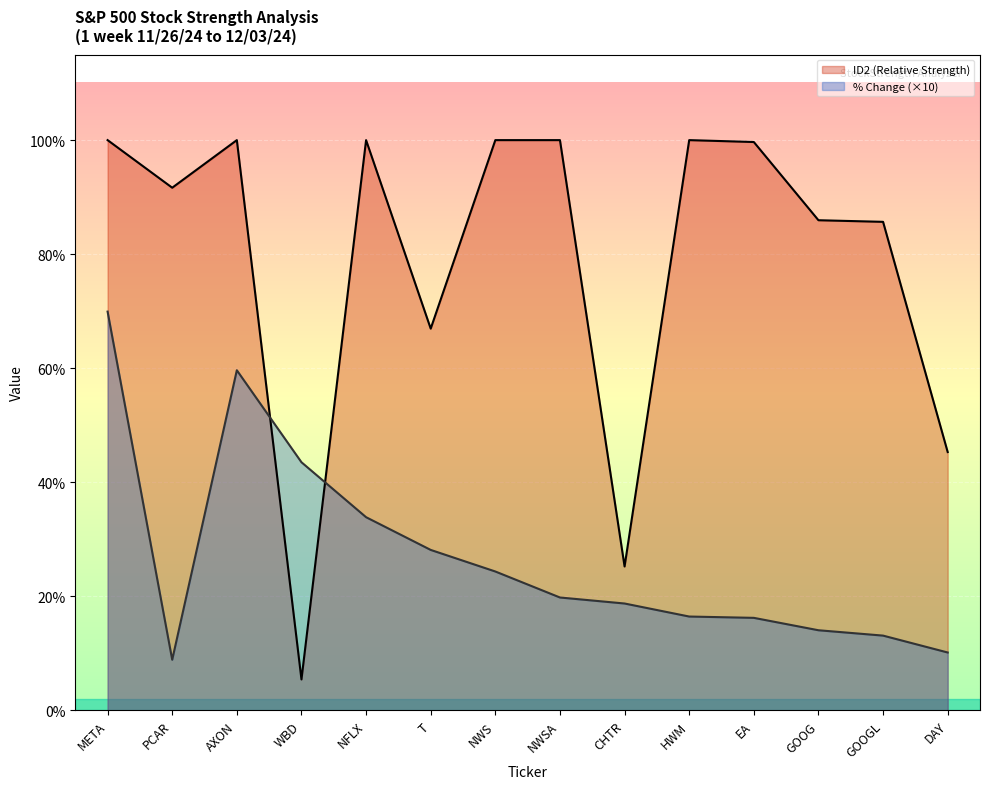

Reading left to right, list all the values displayed in this chart.

ID2 (Relative Strength): 1.0	0.9	1.0	0.1	1.0	0.7	1.0	1.0	0.3	1.0	1.0	0.9	0.9	0.5
% Change (×10): 0.7	0.1	0.6	0.4	0.3	0.3	0.2	0.2	0.2	0.2	0.2	0.1	0.1	0.1